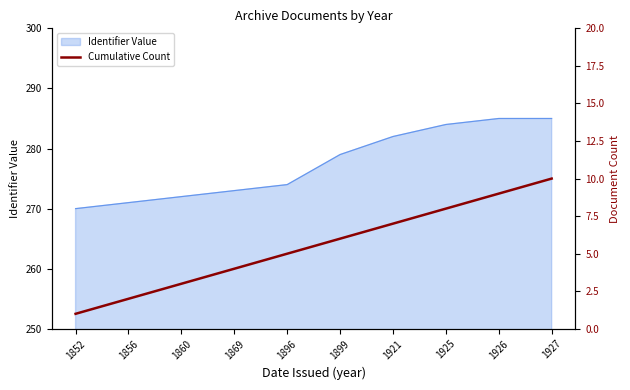

What is the maximum value for Identifier Value?

285